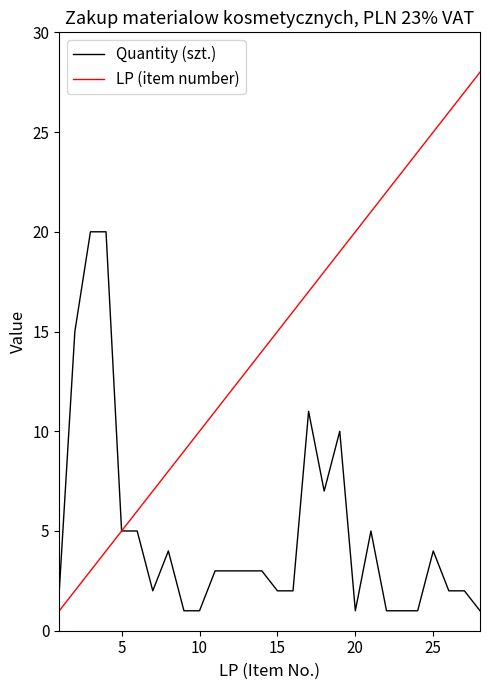

List the series in order of their peak value, highest first.

LP (item number), Quantity (szt.)